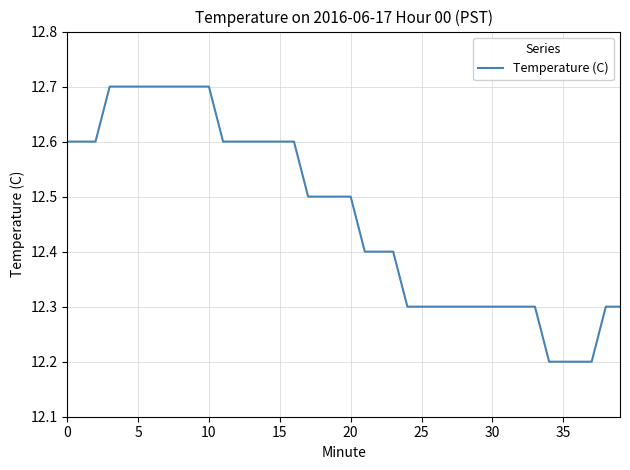

What is the maximum value shown in the chart?

12.7